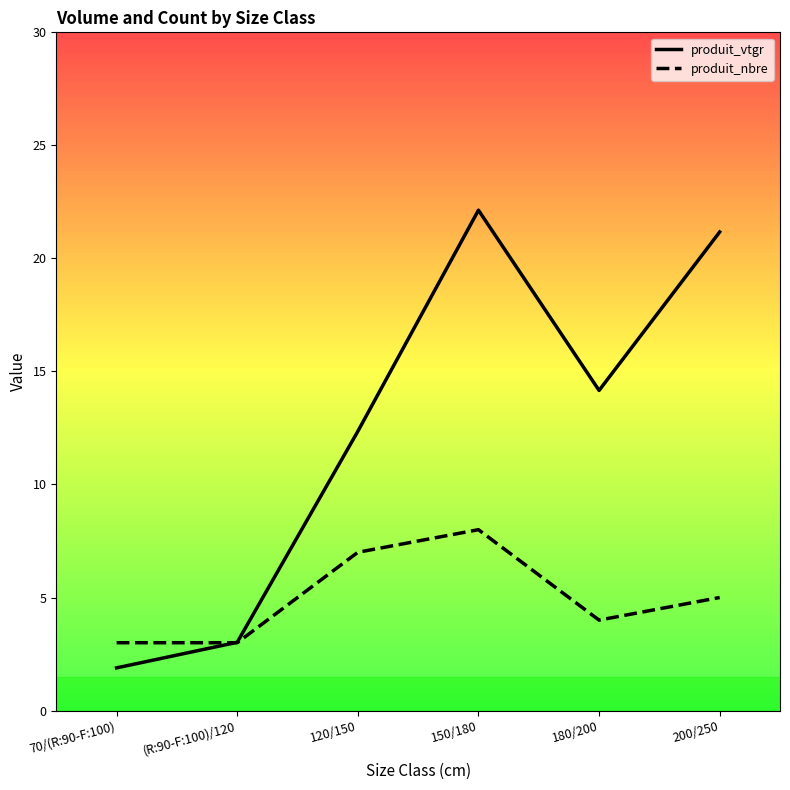

The value of produit_vtgr at 120/150 is 12.3. True or false?

True